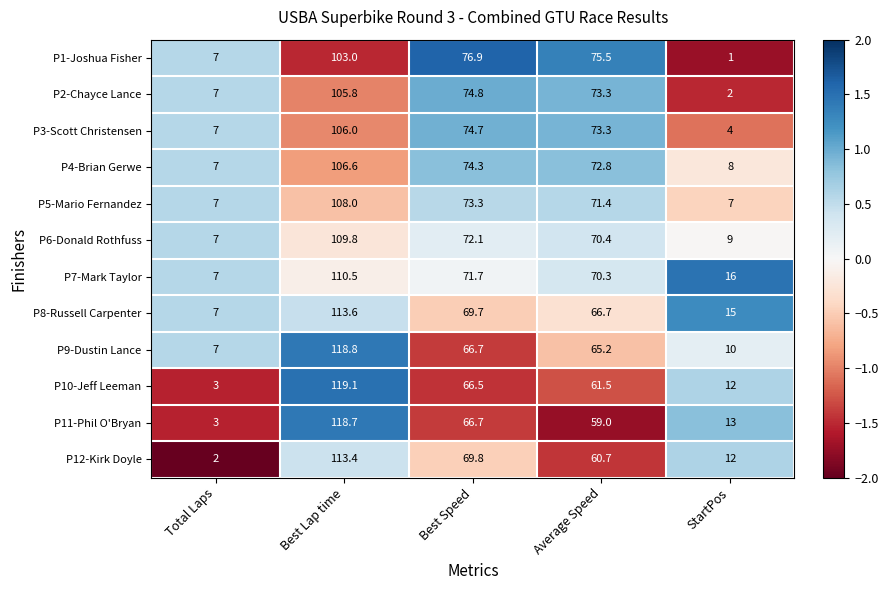

Which series has the largest total across all categories?

P7-Mark Taylor